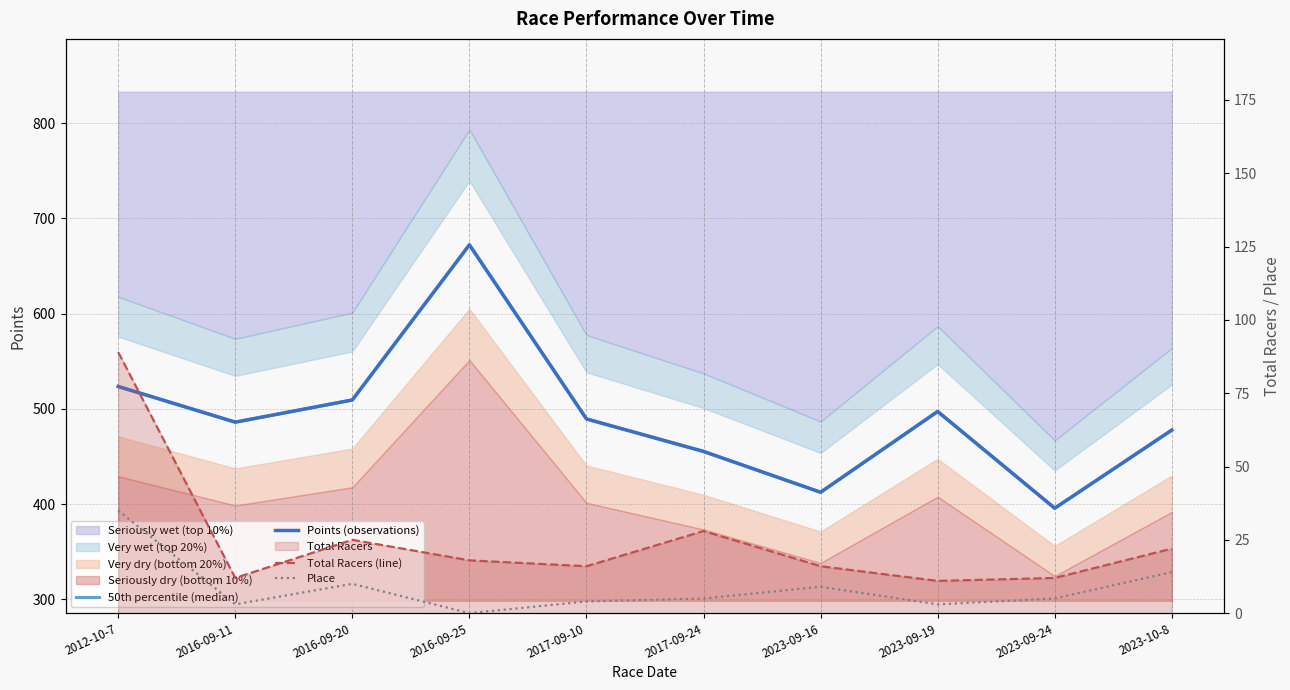

Is it true that Points (observations) equals 672.1 at 2016-09-25?

True